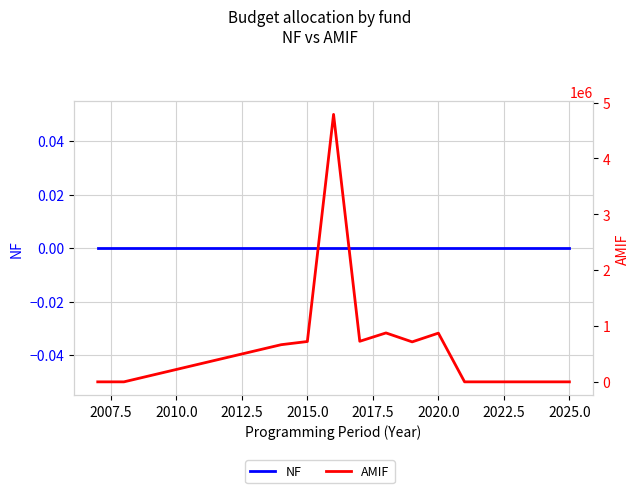

Does the chart have visible grid lines?

Yes